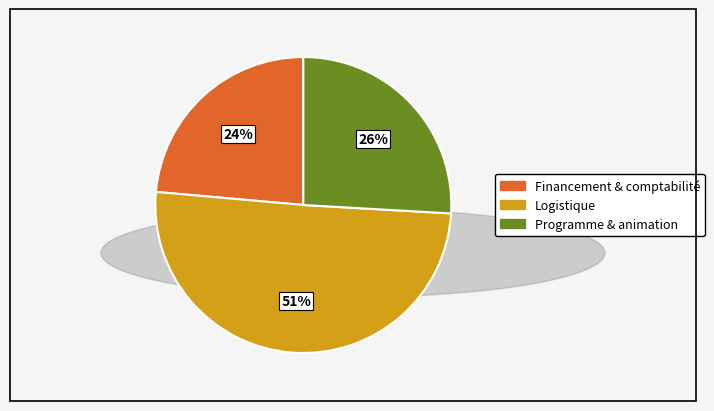

Does any single category account for the majority?

Yes